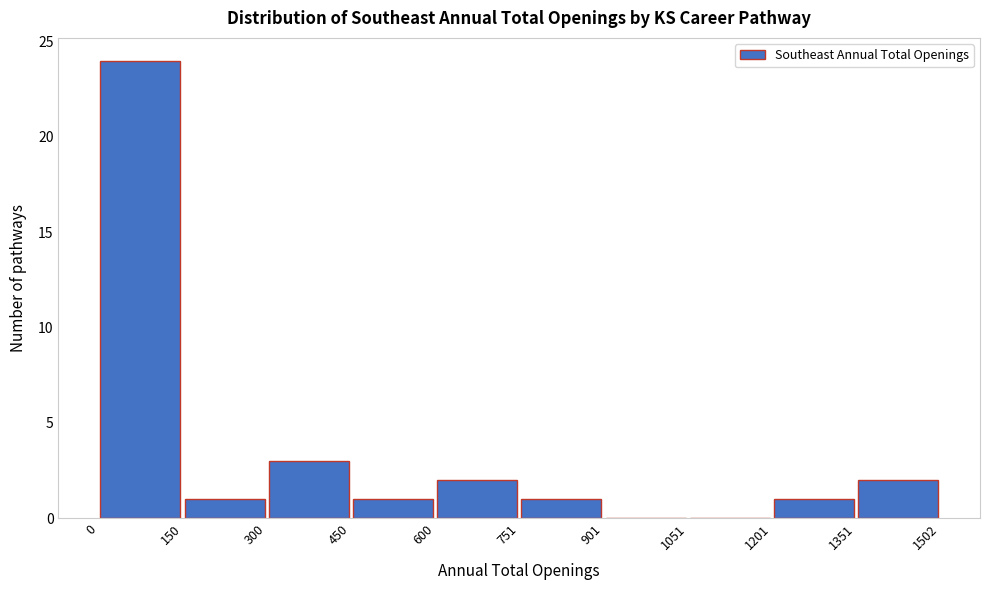

Reading left to right, list every bar in this chart as the range it spans on the x-axis followed by its height. The values are not printed on the chart, so give them approximately, as read against the axis.

0 to 150: 24
150 to 300: 1
300 to 450: 3
450 to 600: 1
600 to 751: 2
751 to 901: 1
901 to 1051: 0
1051 to 1201: 0
1201 to 1351: 1
1351 to 1502: 2